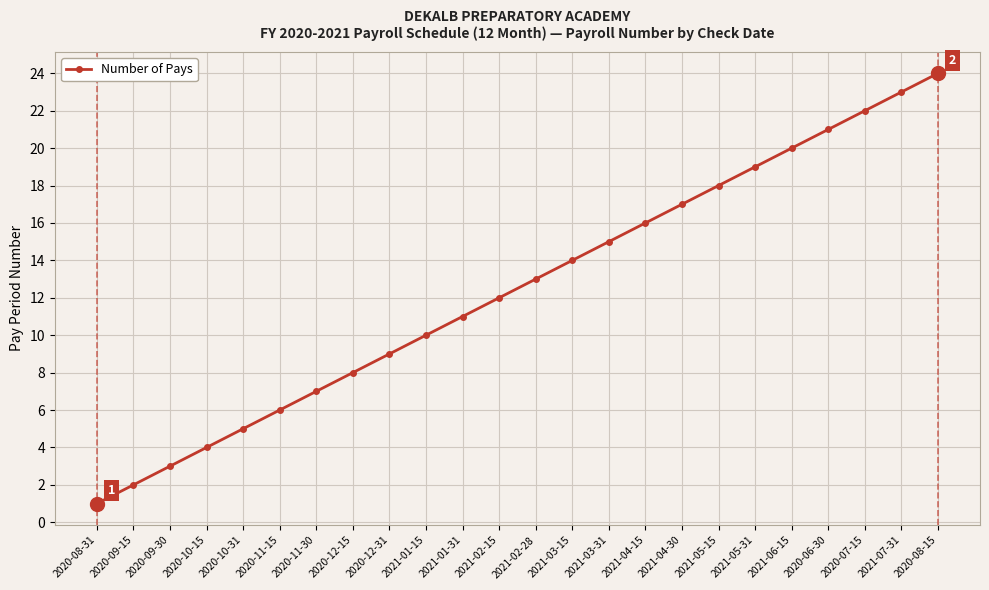

Reading right to left, extract all data points from this chart.

24	23	22	21	20	19	18	17	16	15	14	13	12	11	10	9	8	7	6	5	4	3	2	1